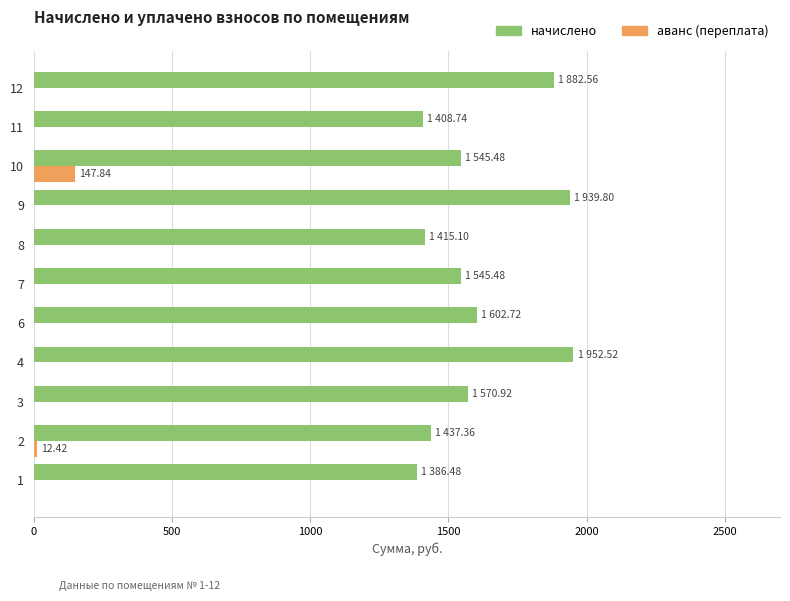

What is the sum of all аванс (переплата) values?

160.3